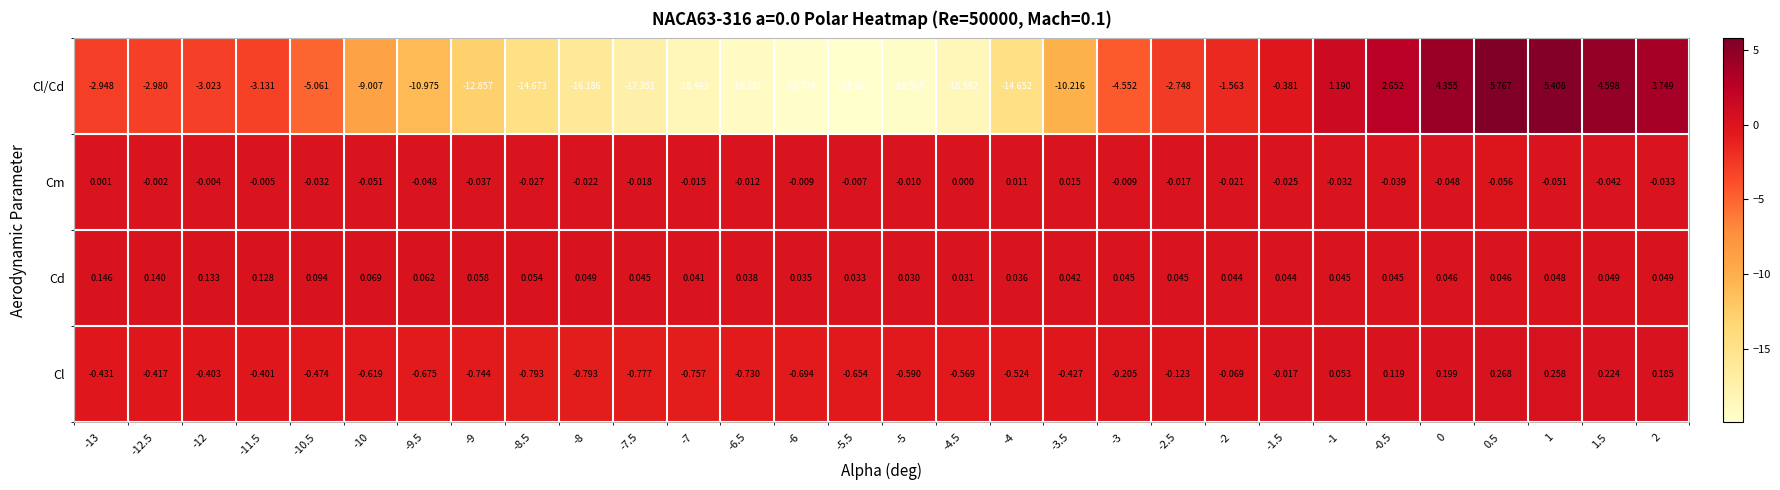

Rank the series by their maximum value, from lowest to highest.

Cm, Cd, Cl, Cl/Cd